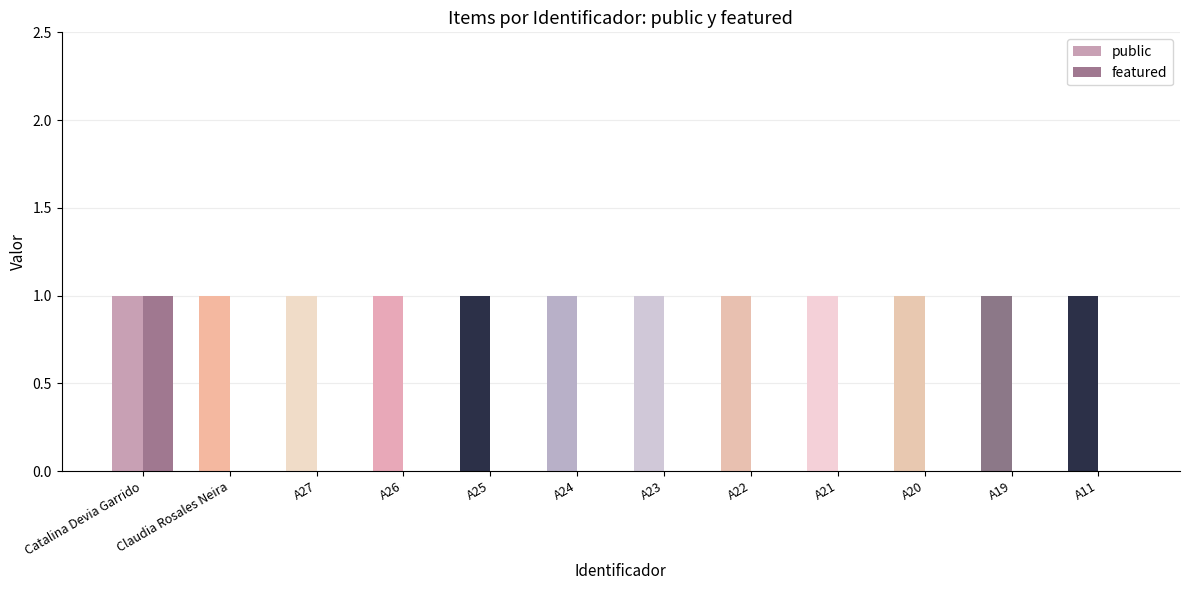

What is the spread (max minus min) of values at A24?

1